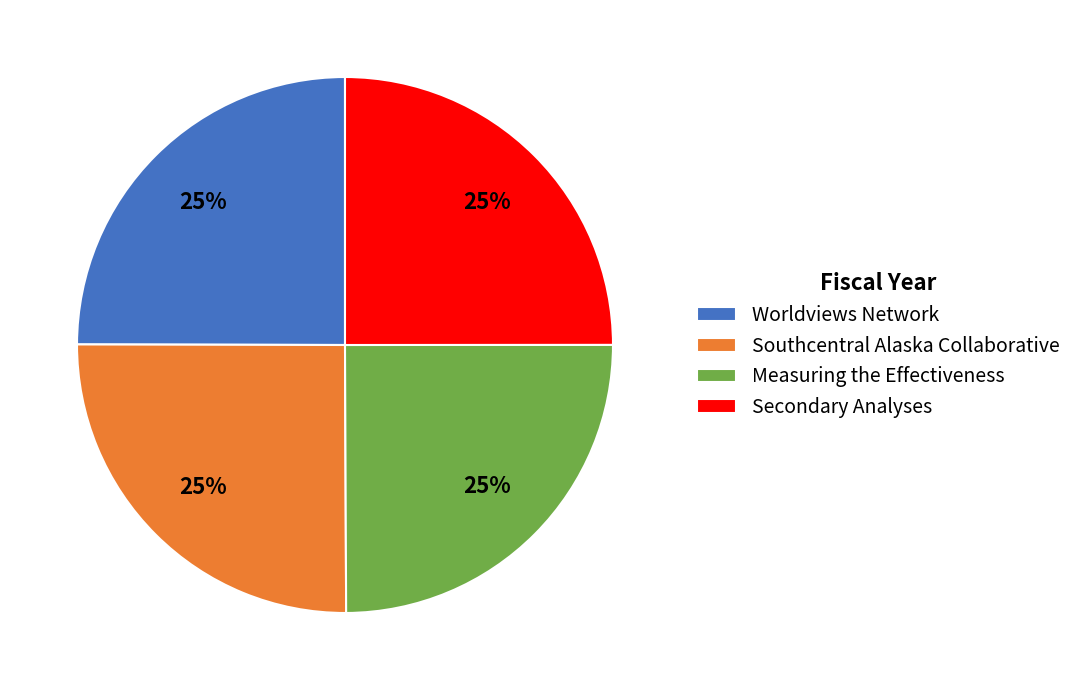

To the nearest percent, what is the combined percentage of Worldviews Network and Southcentral Alaska Collaborative?

50%